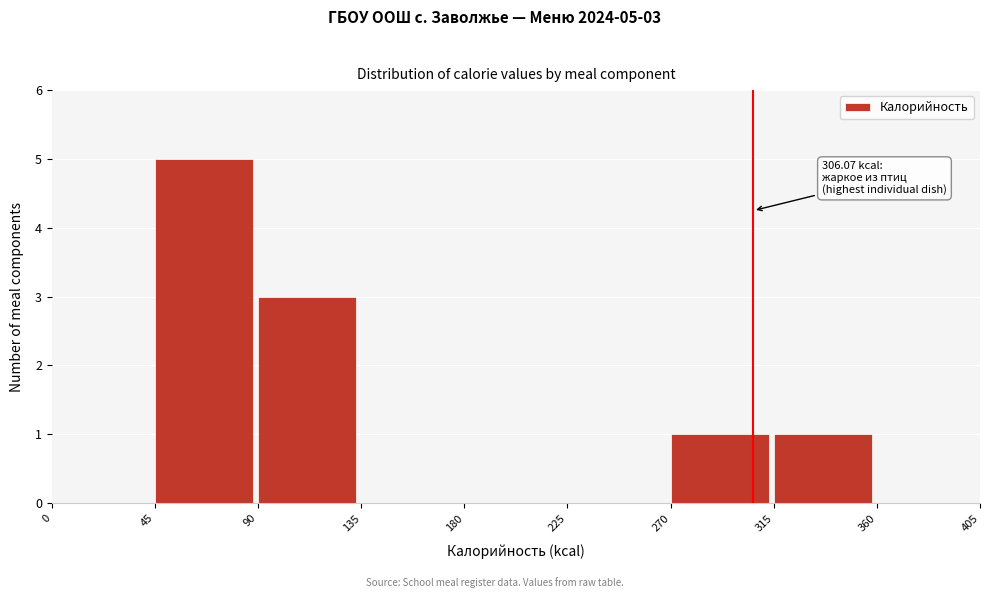

Which range on the x-axis has the tallest bar?

45 to 90